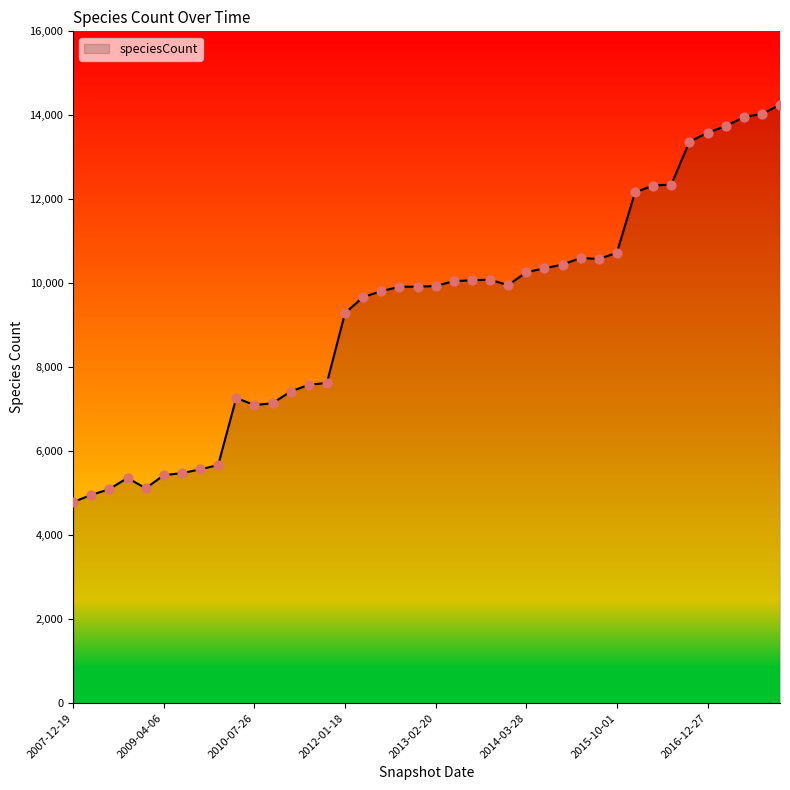

What is the smallest value displayed?

4793